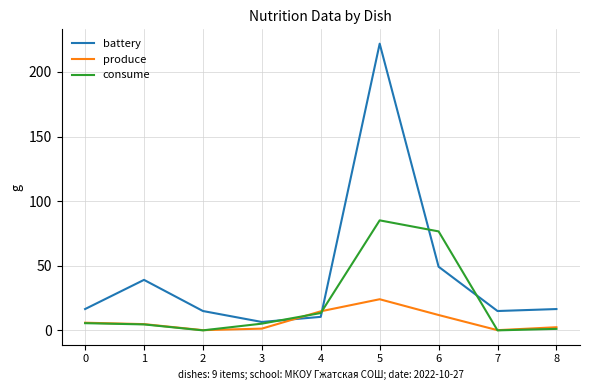

Is it true that consume equals 21.8 at 4?

False